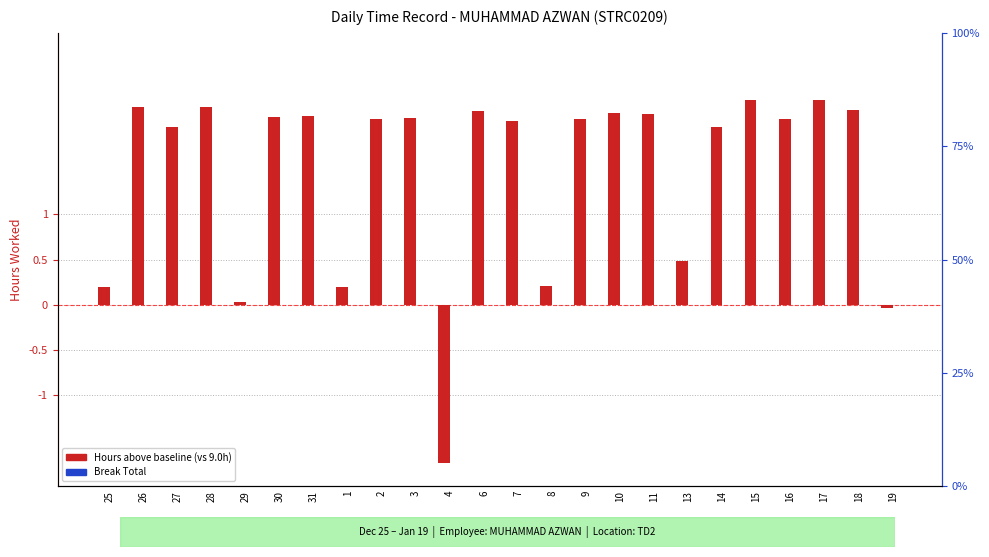

Reading left to right, transcribe all the data shown in this chart.

Hours above baseline: 0.2	2.2	2.0	2.2	0.0	2.1	2.1	0.2	2.1	2.1	-1.8	2.1	2.0	0.2	2.1	2.1	2.1	0.5	2.0	2.3	2.1	2.3	2.2	-0.0
Break Total: 0.0	0.0	0.0	0.0	0.0	0.0	0.0	0.0	0.0	0.0	0.0	0.0	0.0	0.0	0.0	0.0	0.0	0.0	0.0	0.0	0.0	0.0	0.0	0.0